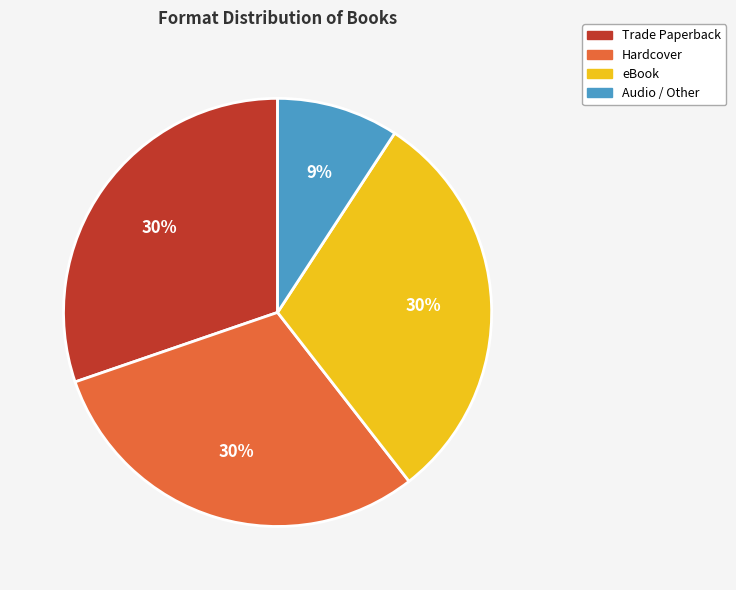

The eBook slice represents 21% of the pie. True or false?

False